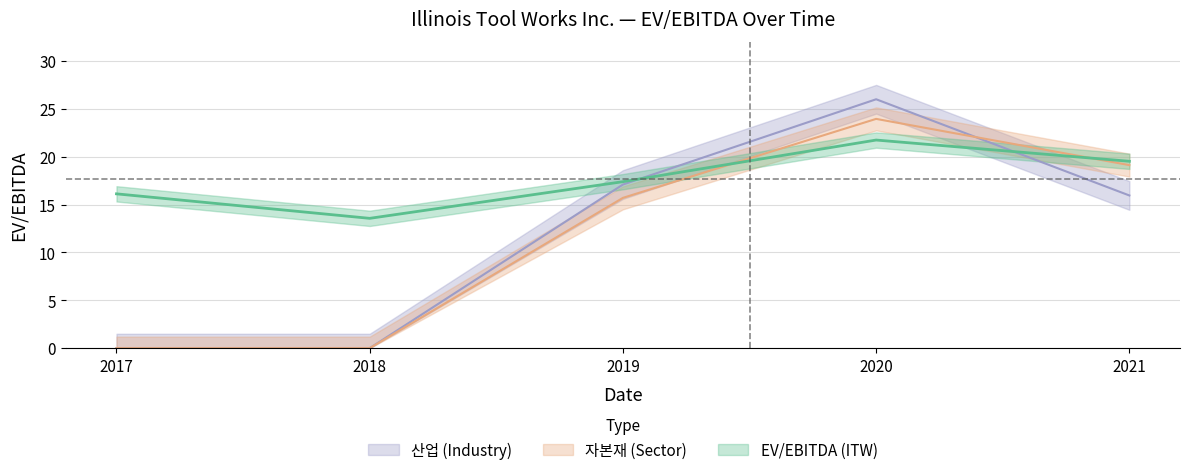

What is the average value of the 자본재 (Sector) series?

11.8